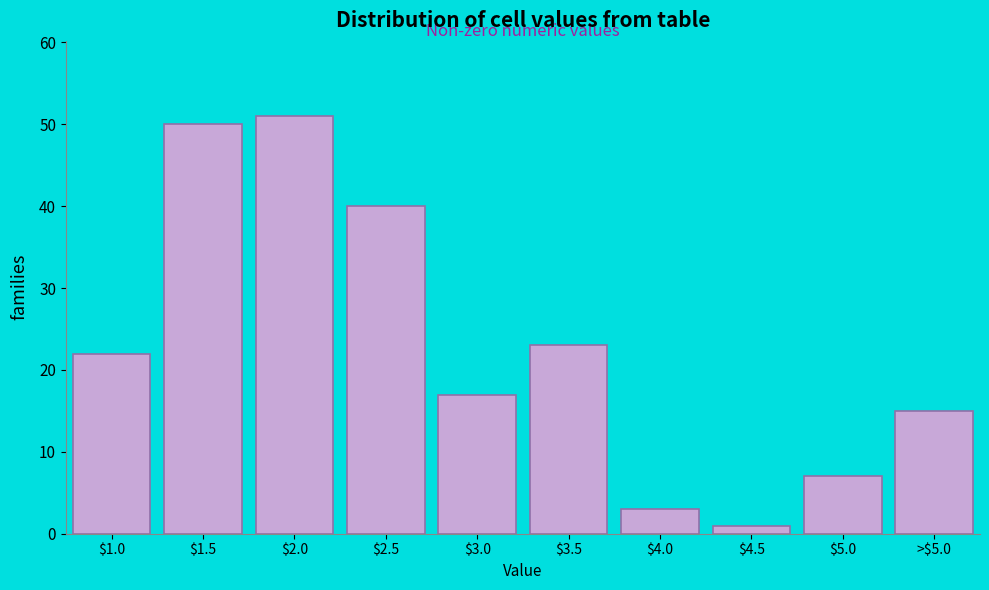

Reading right to left, list all the values displayed in this chart.

15	7	1	3	23	17	40	51	50	22